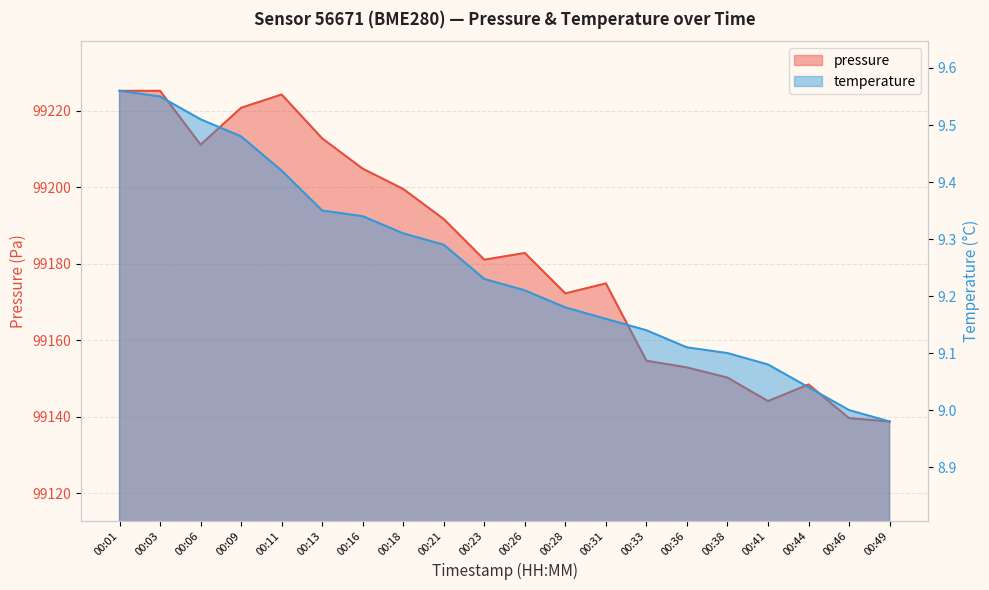

How many lines are shown in the chart?

2